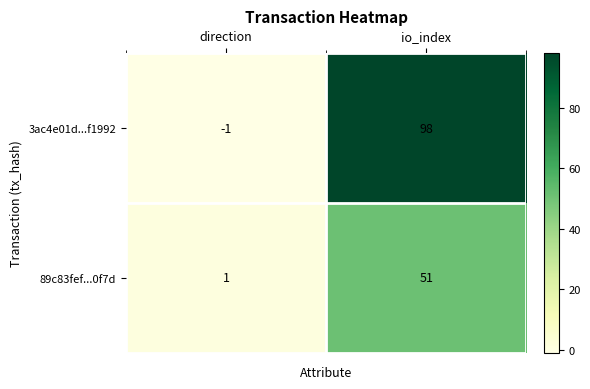

Reading left to right, list all the values displayed in this chart.

3ac4e01d...f1992: direction=-1	io_index=98
89c83fef...0f7d: direction=1	io_index=51